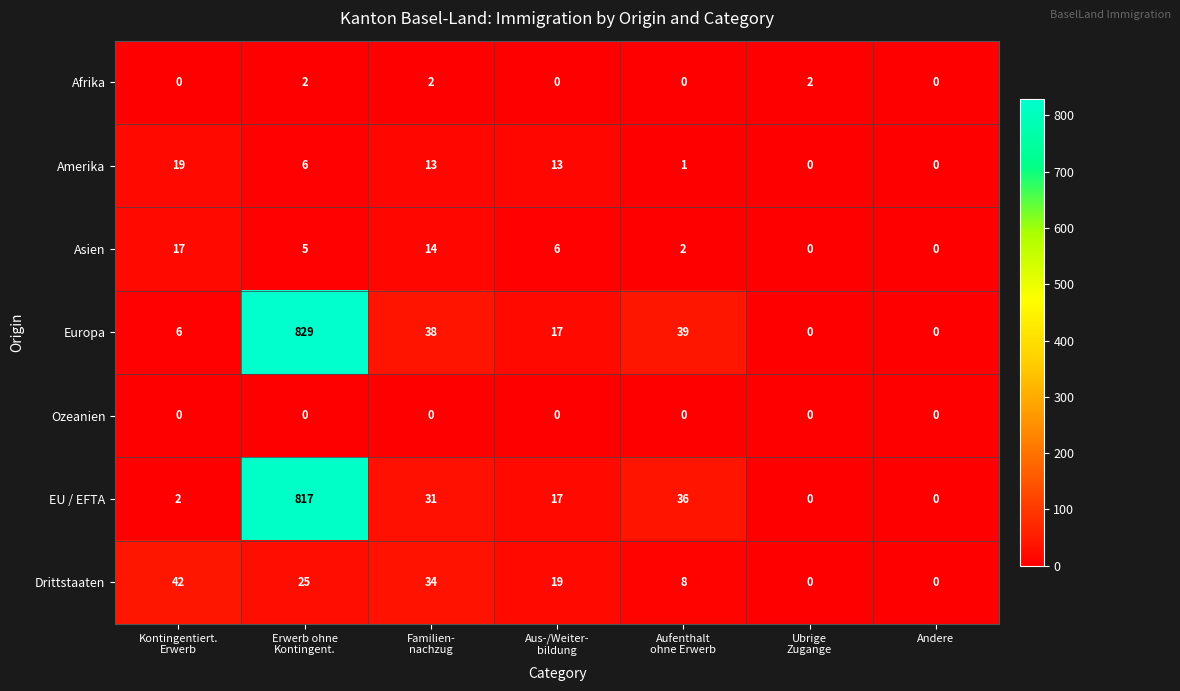

What is the total value across all series at Kontingentiert.
Erwerb?

86